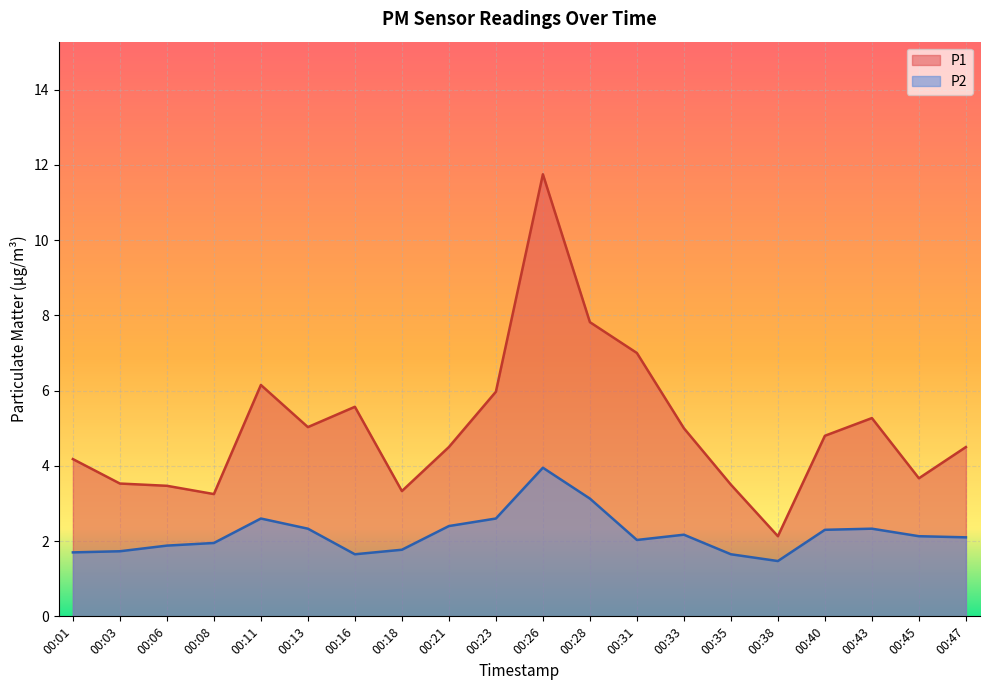

At 00:23, list the series in order from smallest to largest.

P2, P1